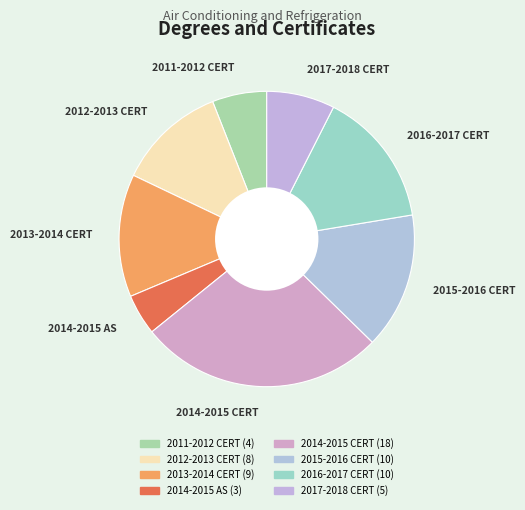

The 2015-2016 CERT slice represents 15% of the pie. True or false?

True